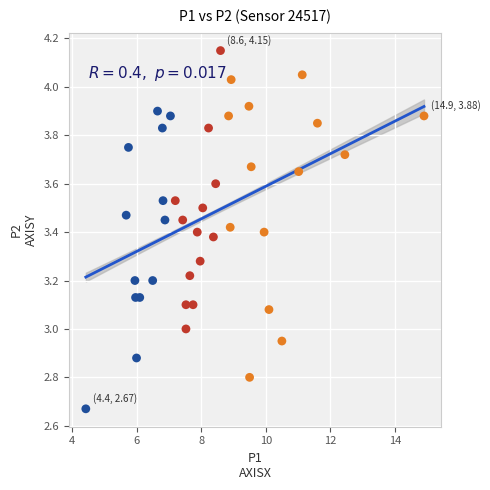

What is the range of X values (max minus min)?

10.5